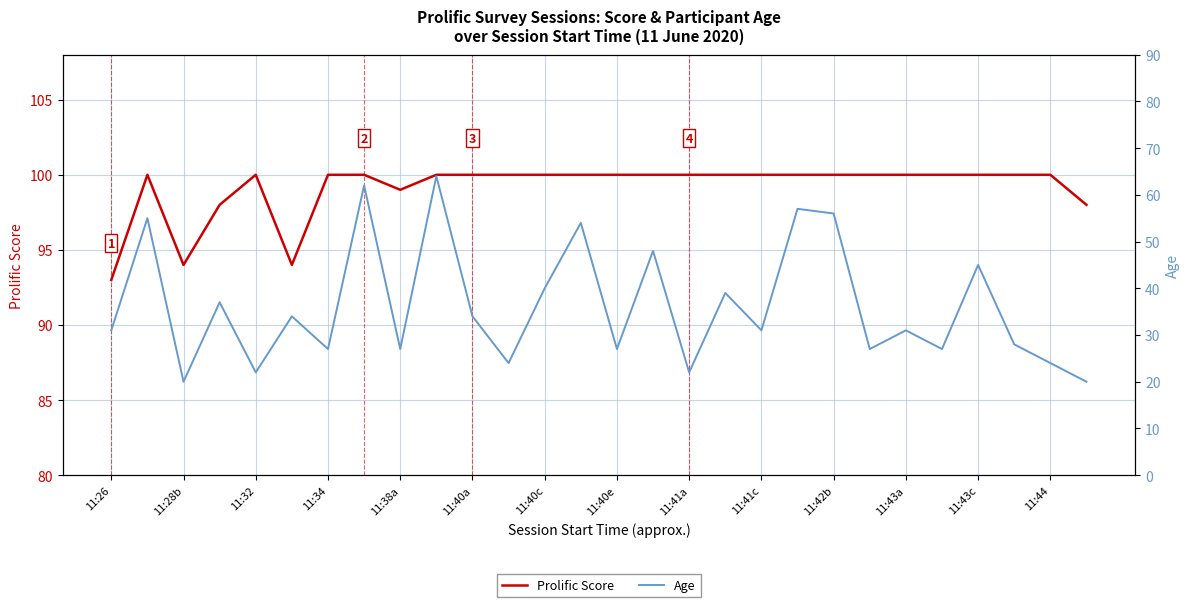

Is it true that Prolific Score equals 100 at 11:43a?

True